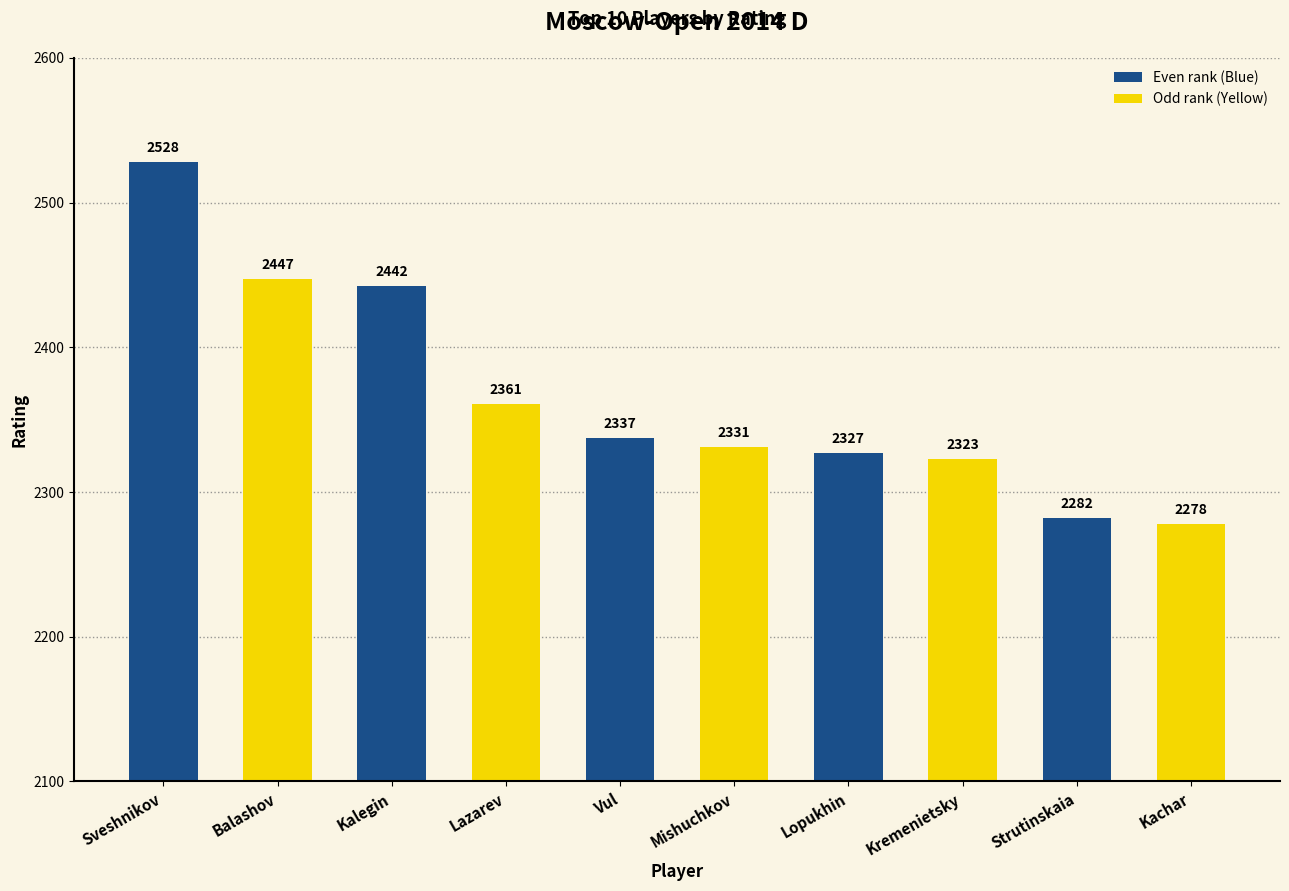

What is the difference between the maximum and second lowest values?

246